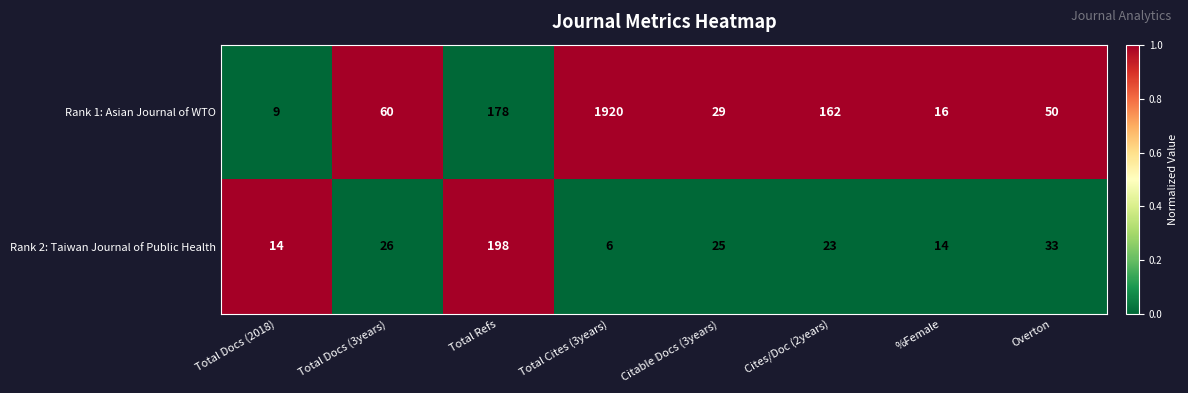

Which series has the widest spread of values?

Rank 1: Asian Journal of WTO